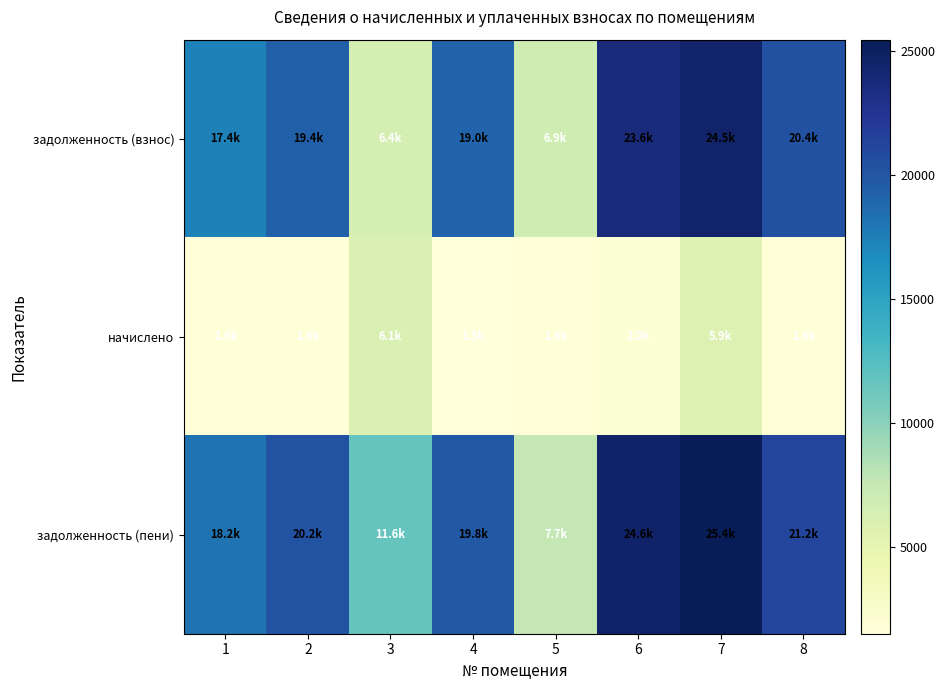

Which label corresponds to the largest value in the chart?

7